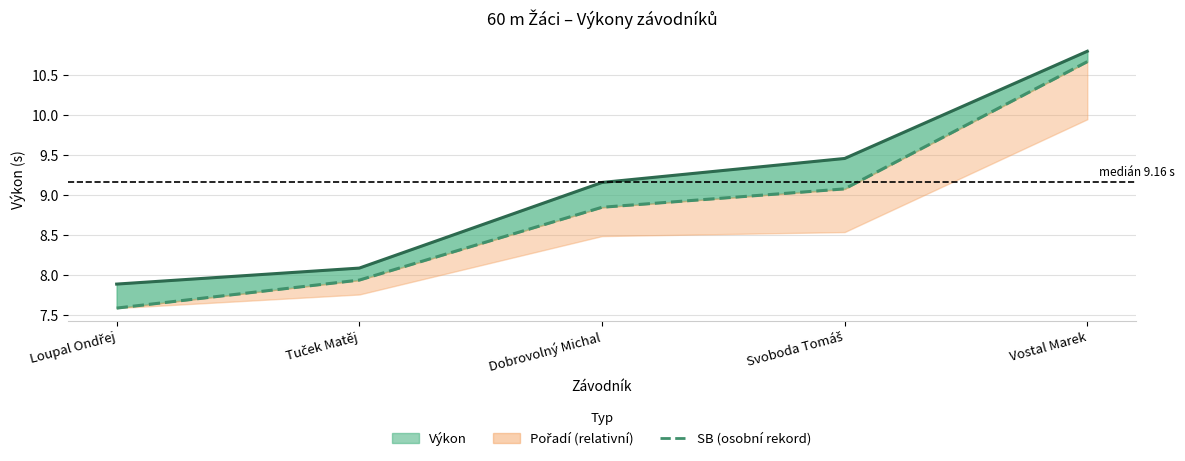

What is the spread (max minus min) of values at Loupal Ondřej?

0.3